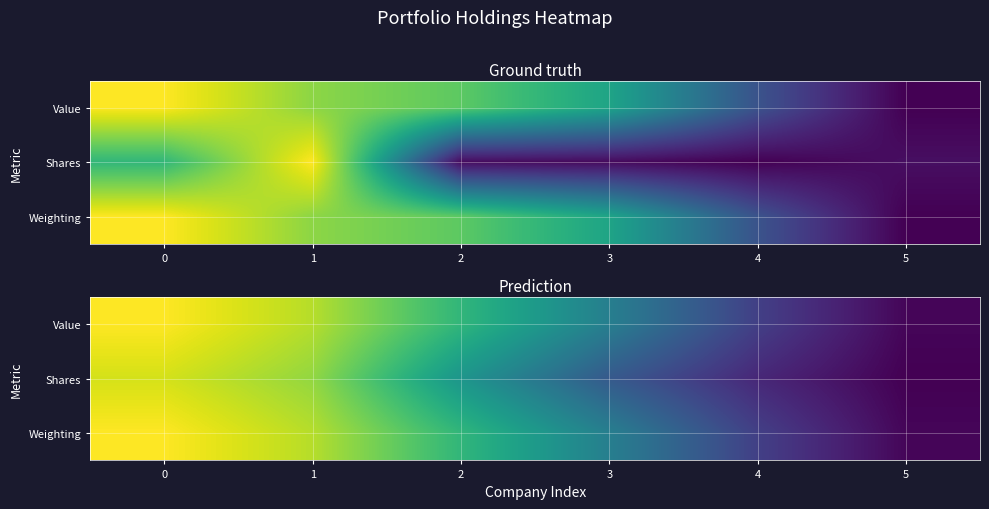

At 1, list the series in order from smallest to largest.

Shares, Value, Weighting